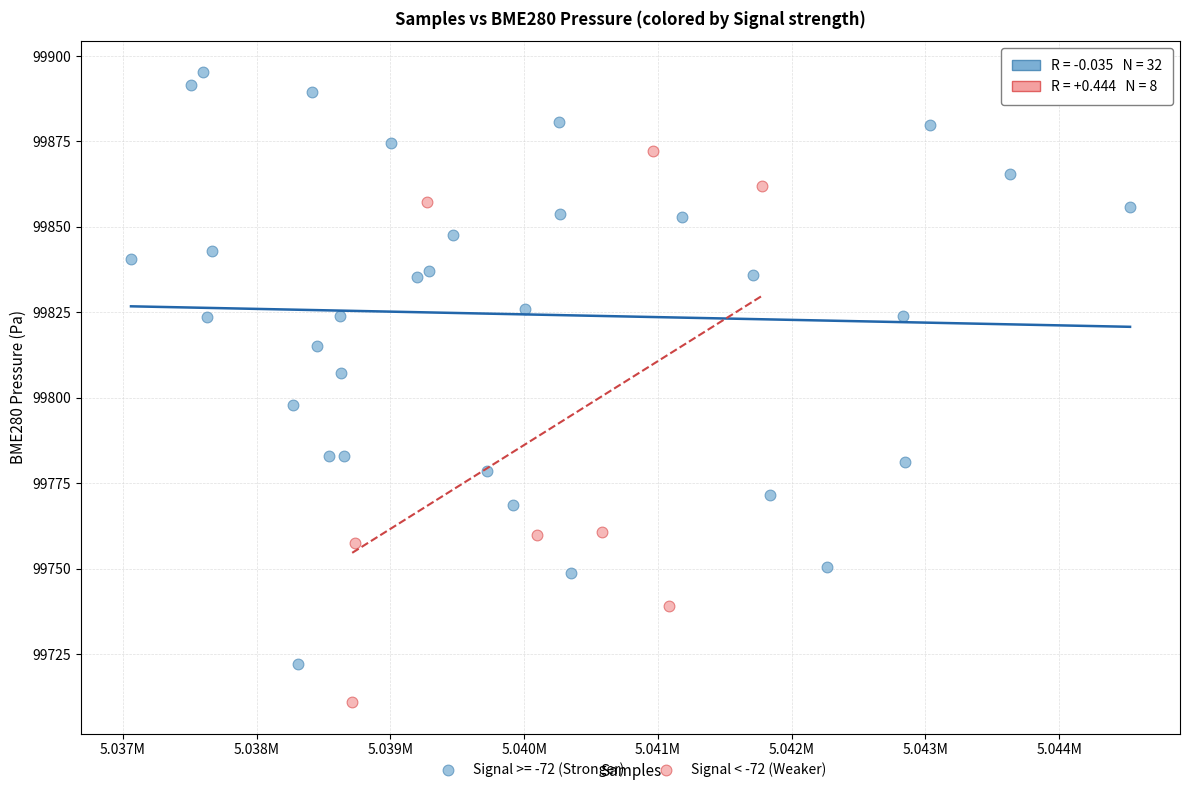

Which series contains the lowest Y value?

Signal < -72 (Weaker)